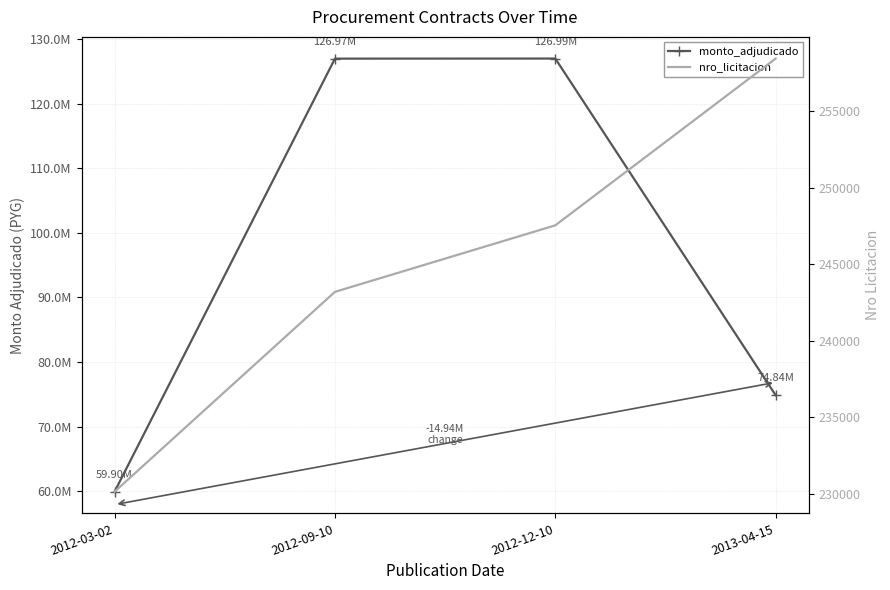

Is this an area chart (filled region under the line)?

No